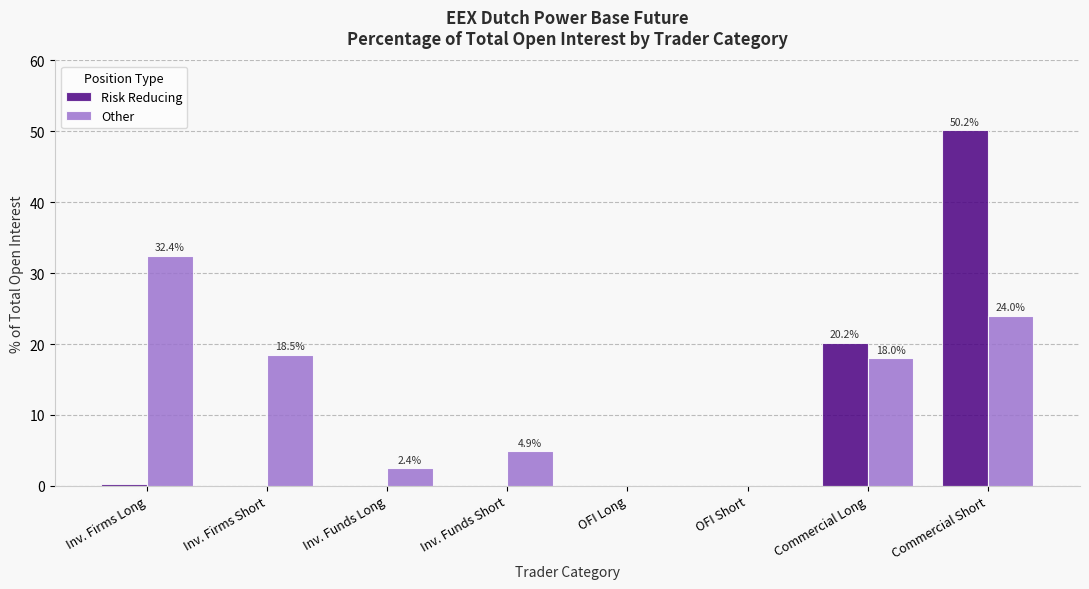

True or false: Other has a value of 1.0 at Inv. Funds Short.

False